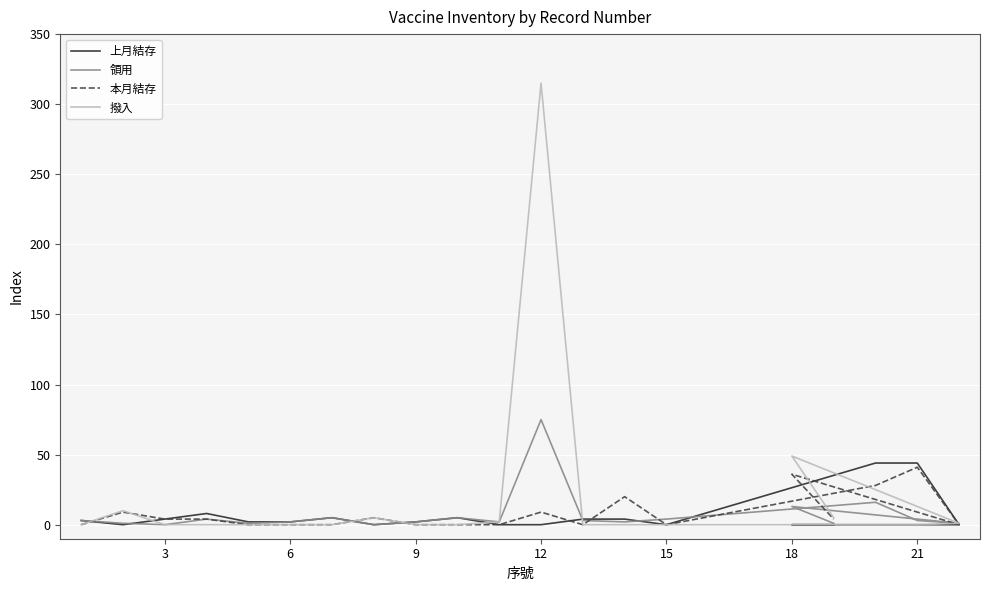

Which series changed the most between 3 and 18?

撥入